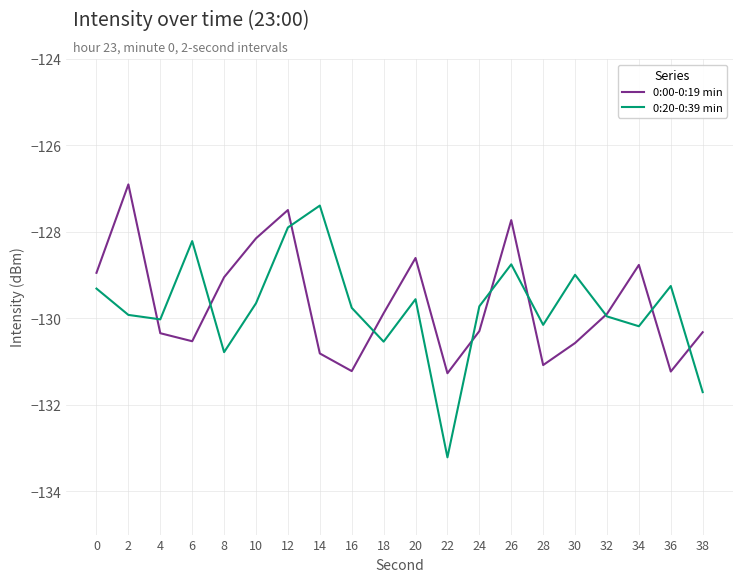

What is the lowest value of the 0:00-0:19 min series?

-131.3